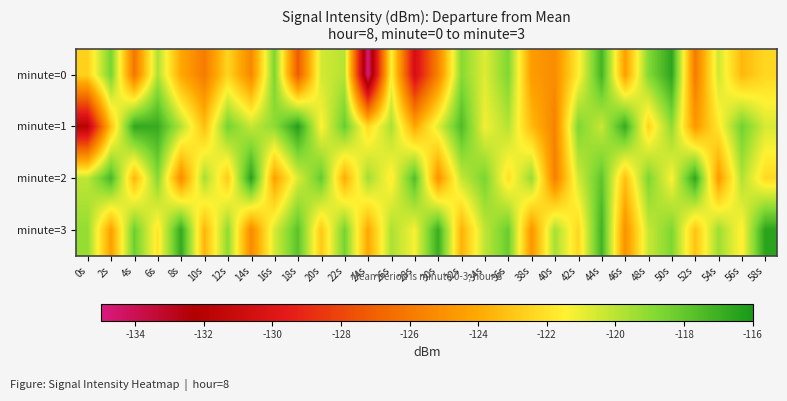

At which category is the sum across all series the highest?

44s